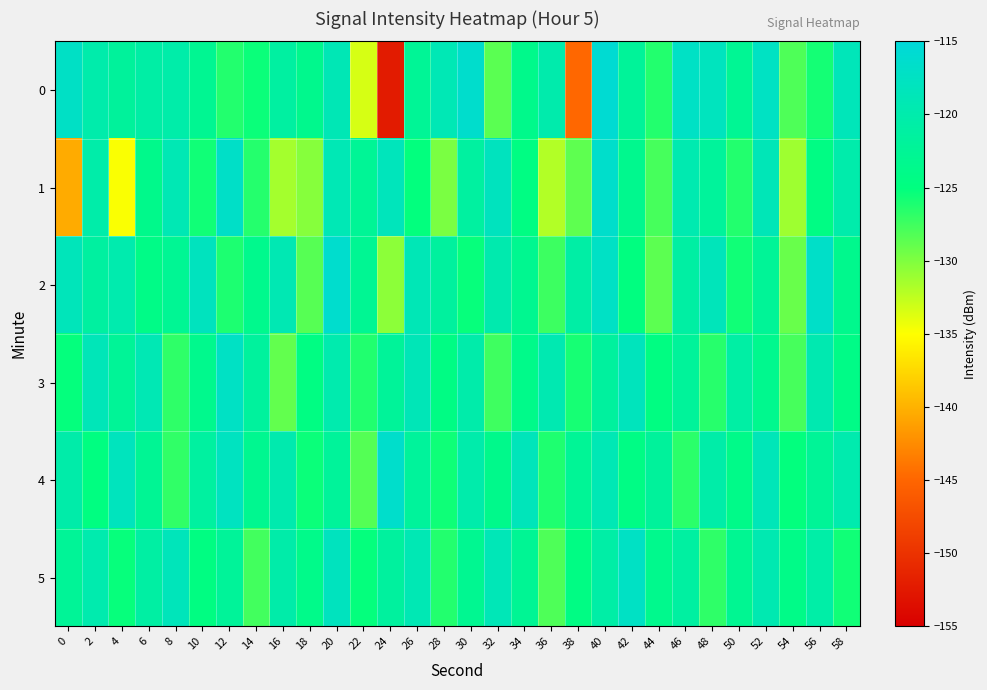

Between 46 and 4, which is larger?

46